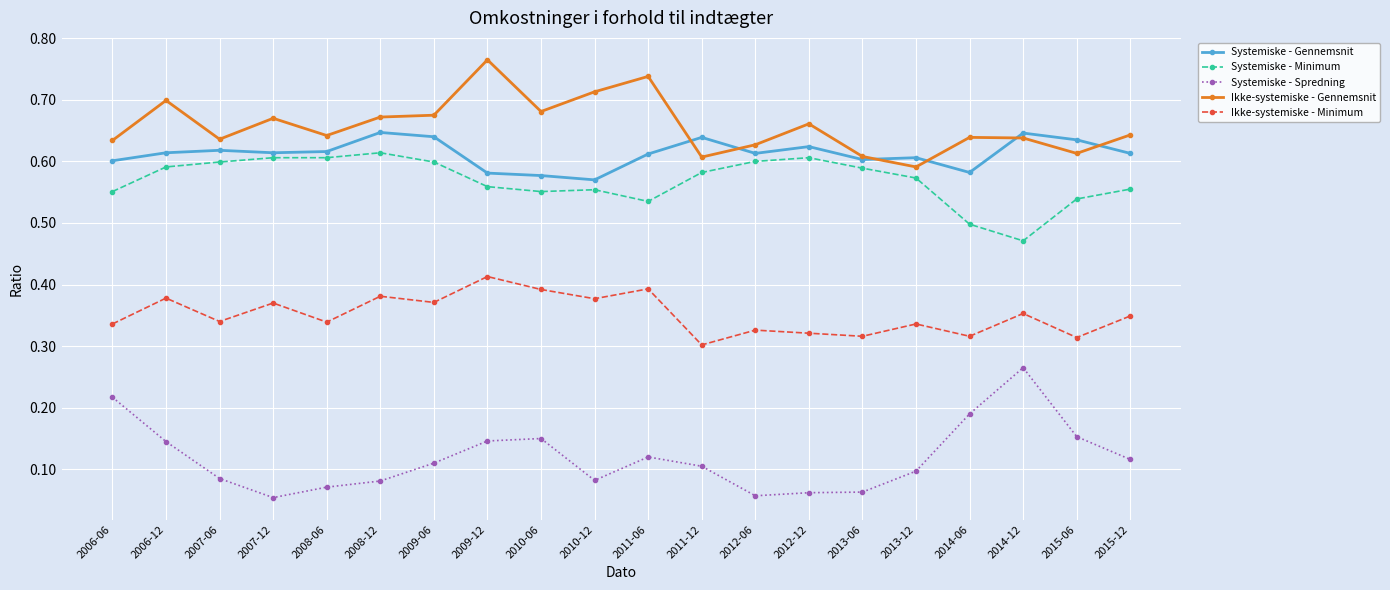

Which label corresponds to the largest value in the chart?

2009-12